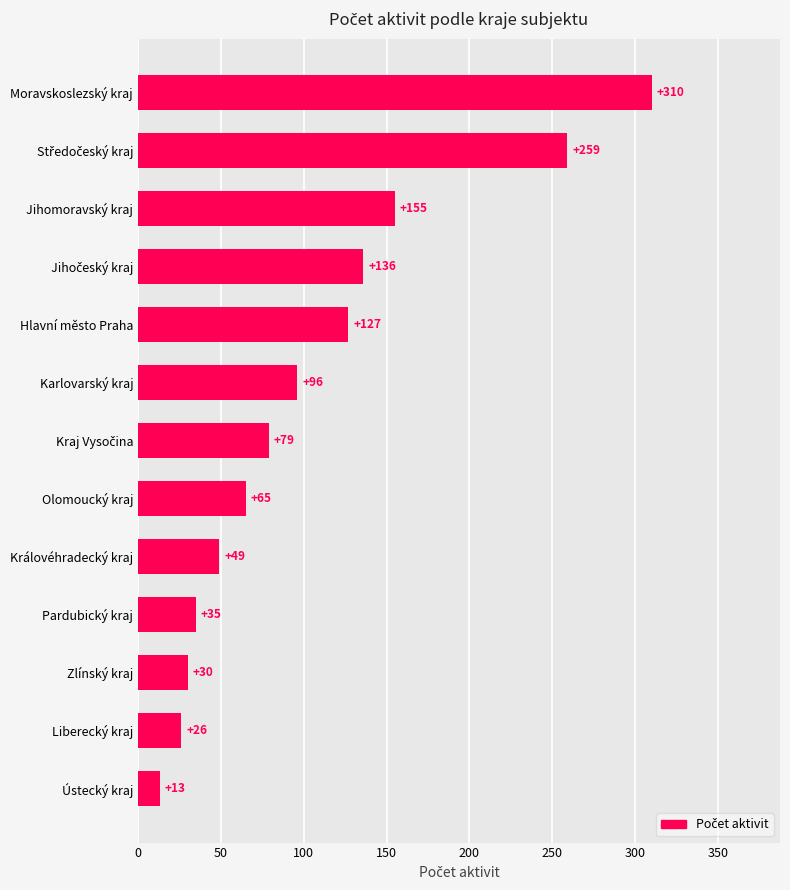

How many bars are there in total?

13